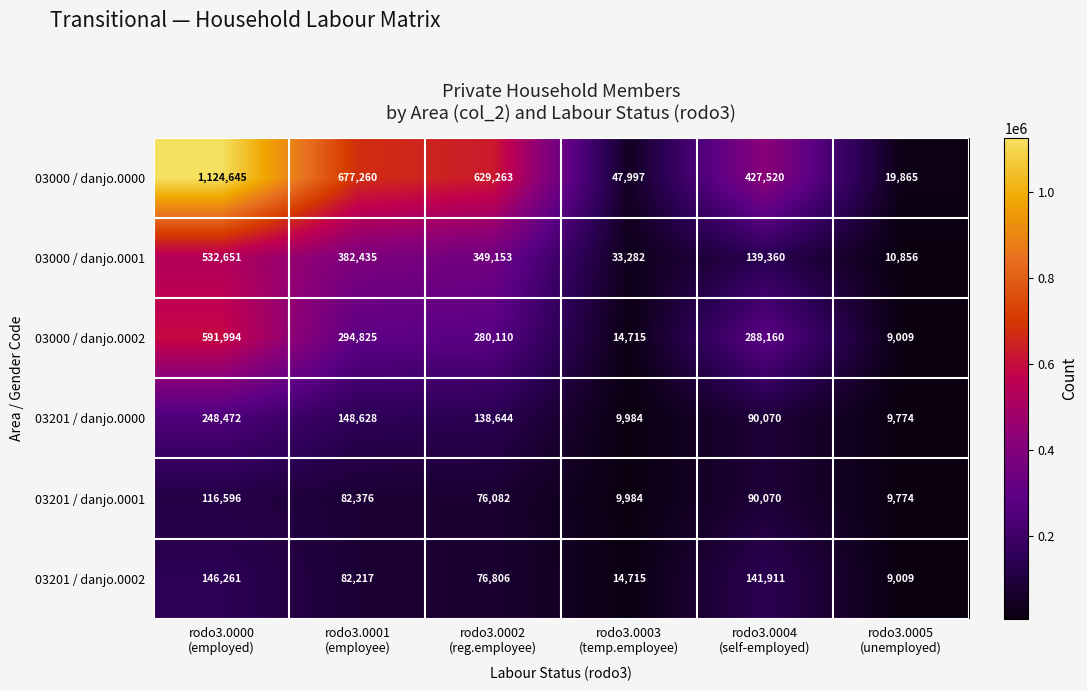

Which series changed the most between rodo3.0002
(reg.employee) and rodo3.0005
(unemployed)?

03000 / danjo.0000